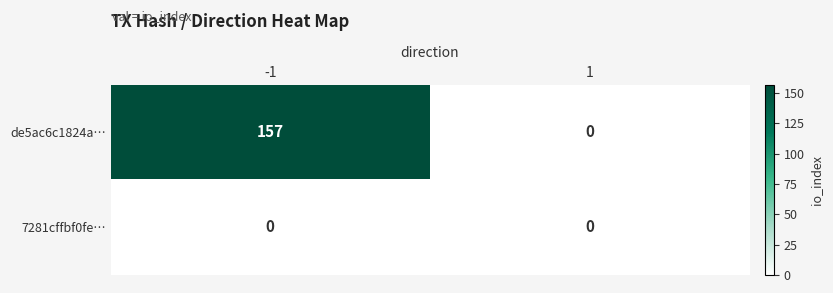

Which series has the largest range (max minus min)?

de5ac6c1824a…